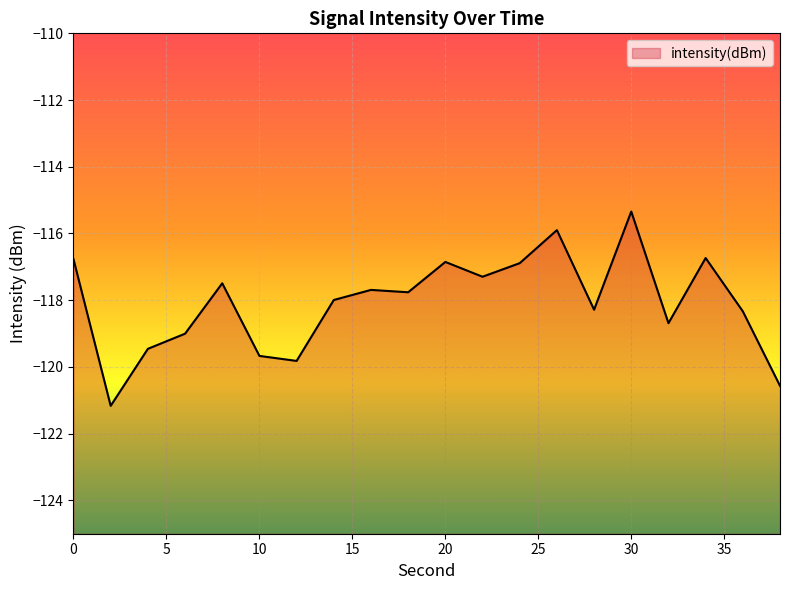

What is the difference between the maximum and minimum values?

5.8